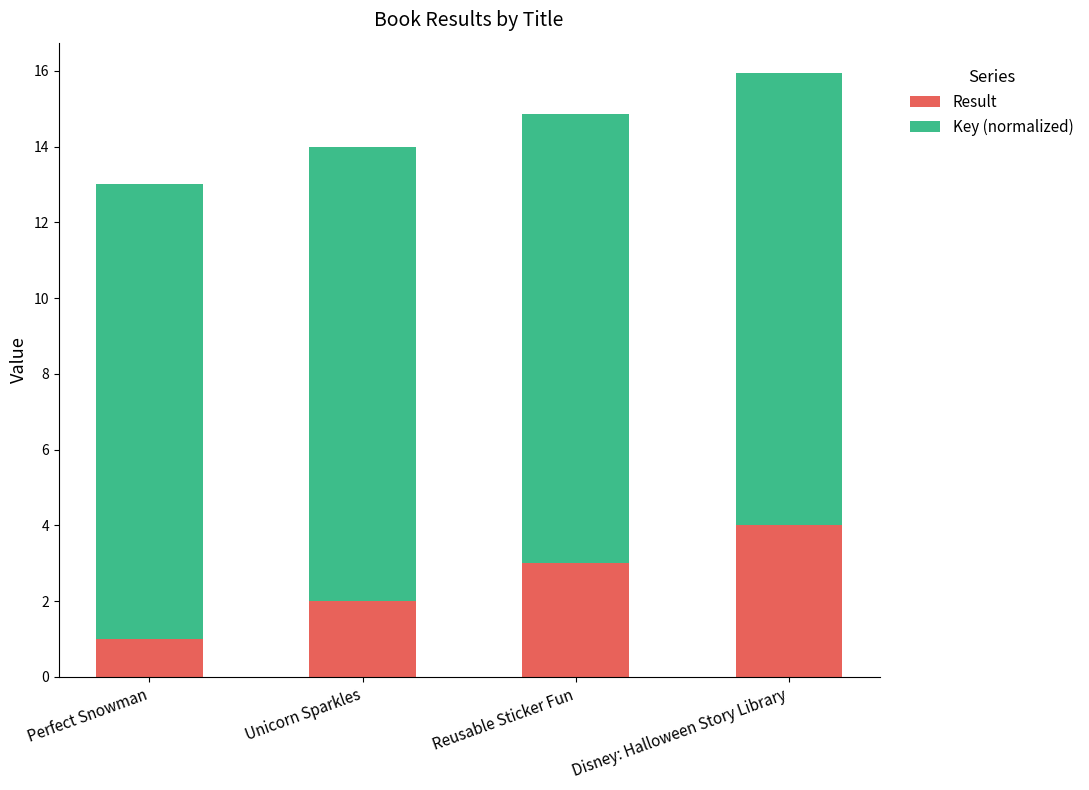

Reading left to right, transcribe the values for Result.

1.0	2.0	3.0	4.0